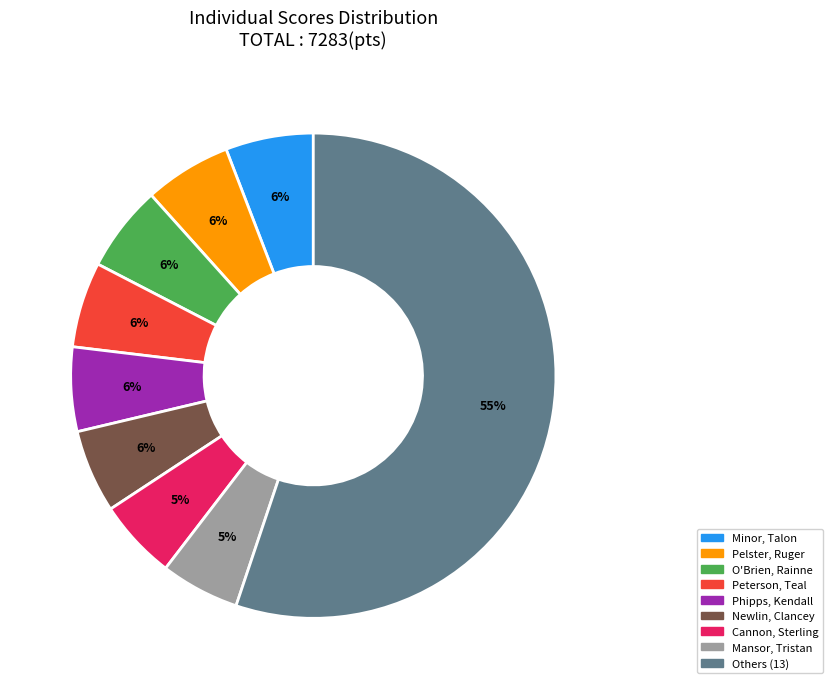

Is there any slice that represents more than half of the pie?

Yes